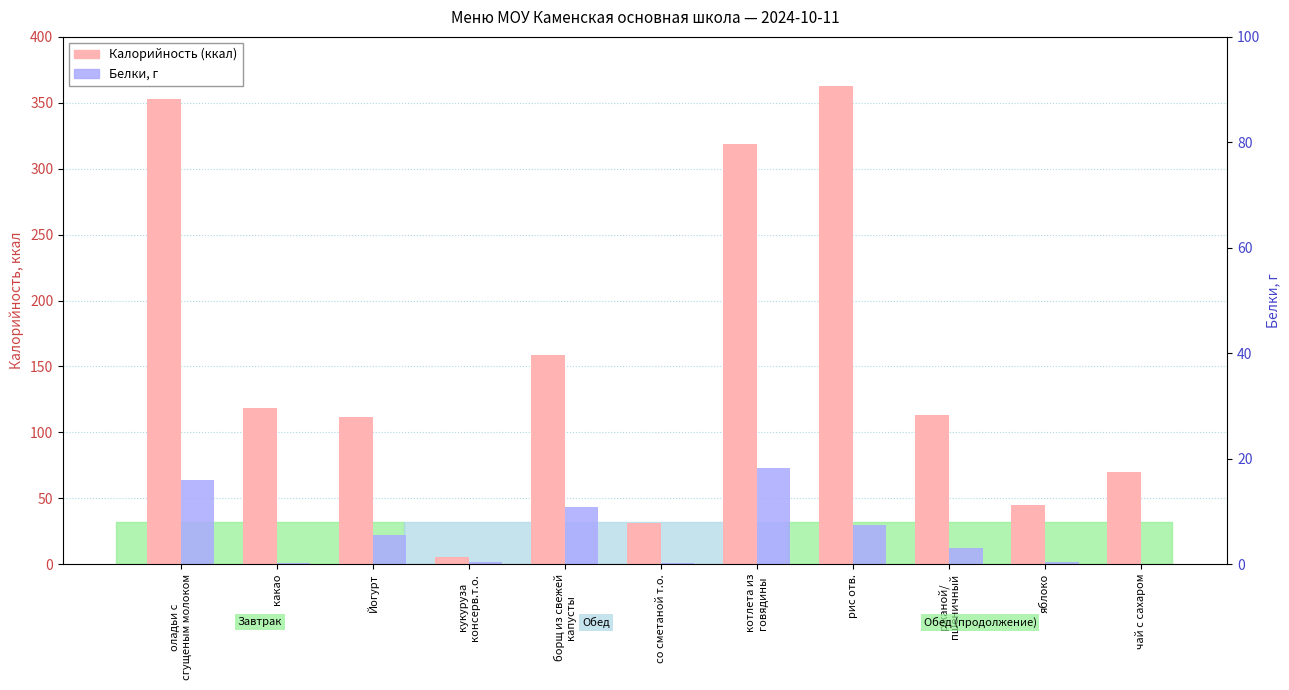

Reading left to right, list all the values displayed in this chart.

Калорийность (ккал): 353.0	118.5	112.0	5.7	159.0	31.0	319.0	363.0	113.0	45.0	70.0
Белки, г: 16.0	0.2	5.6	0.4	10.9	0.3	18.3	7.4	3.0	0.4	0.1